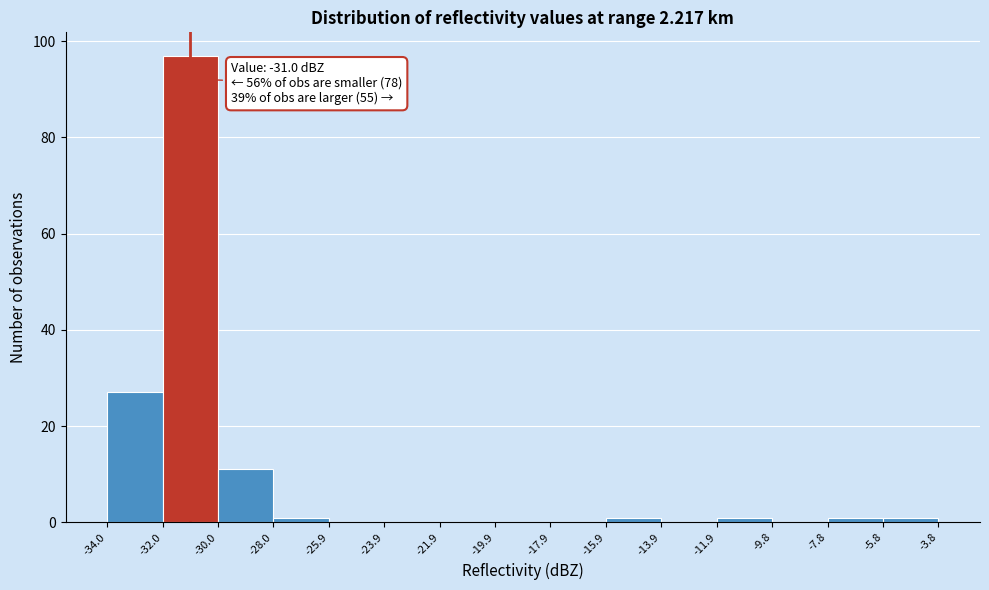

Over which range of the x-axis is the bar tallest?

-32.0 to -30.0